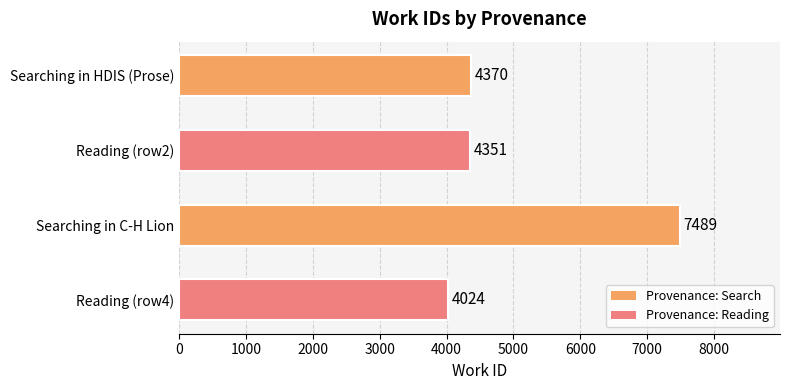

Is it true that the value at Reading (row2) is 6405?

False